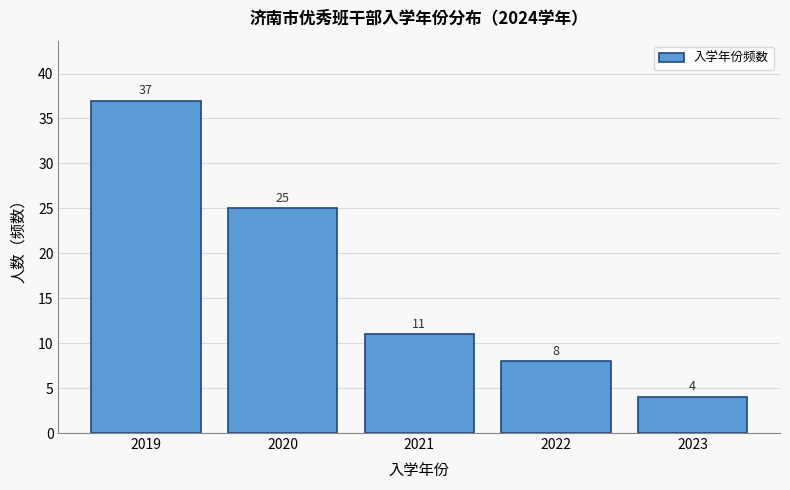

Reading left to right, transcribe all the data shown in this chart.

2019=37	2020=25	2021=11	2022=8	2023=4